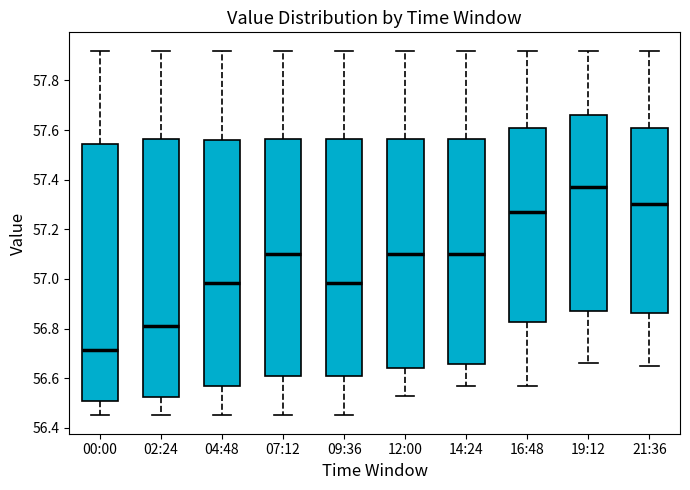

Where is the upper edge of the box for 12:00 on the y-axis? The values are not printed on the chart, so give them approximately, as read against the axis.

57.56